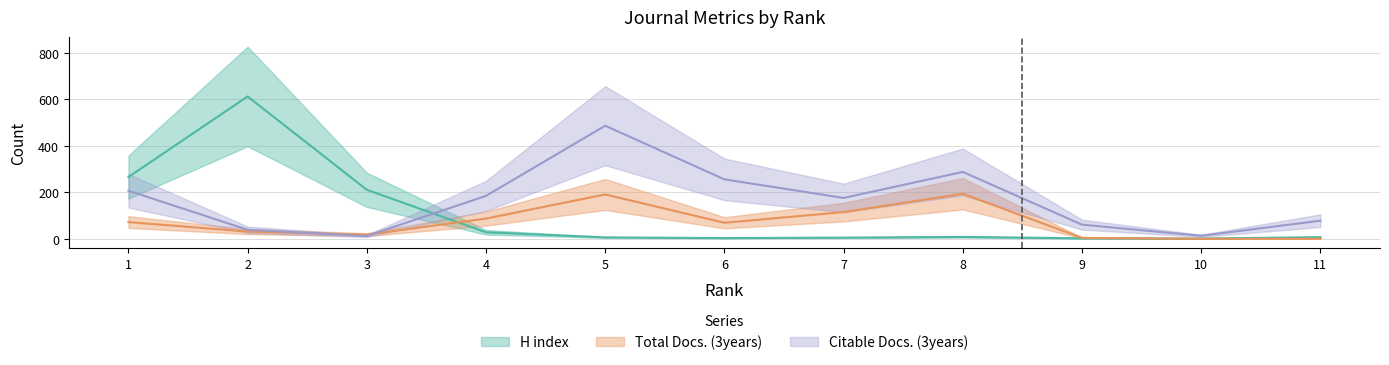

Which series has the largest total across all categories?

Citable Docs. (3years)